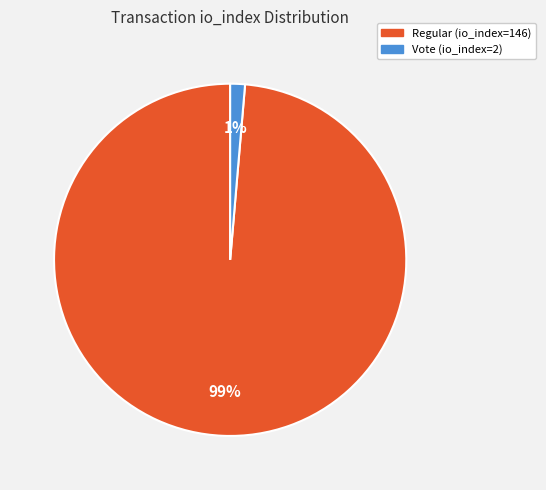

What is the largest slice in the pie chart?

Regular (io_index=146)